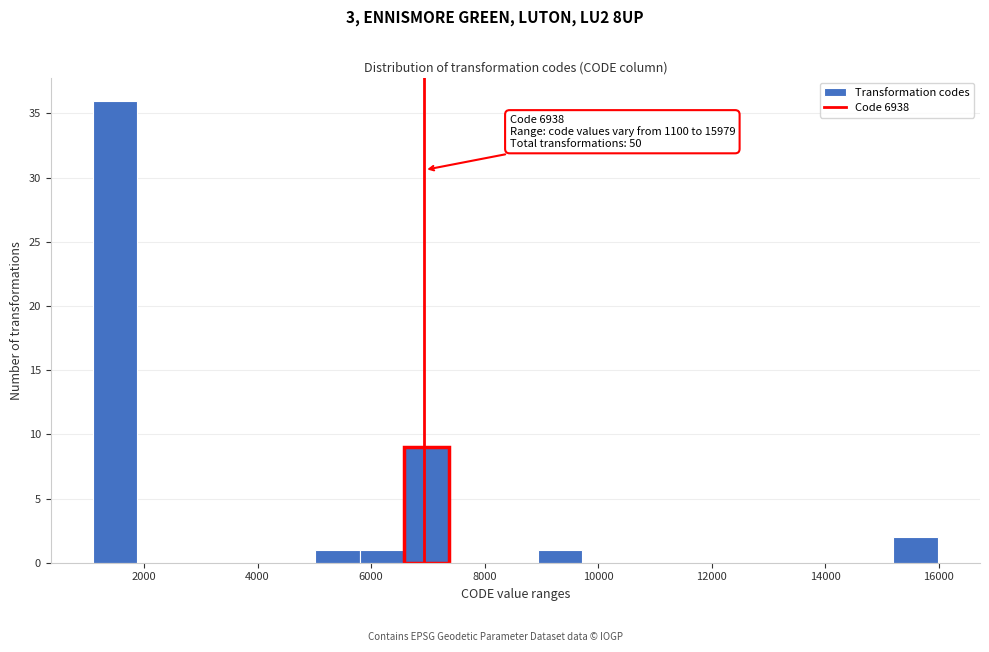

Read against the x-axis, roughly where is the centre of the tallest bar?

1400